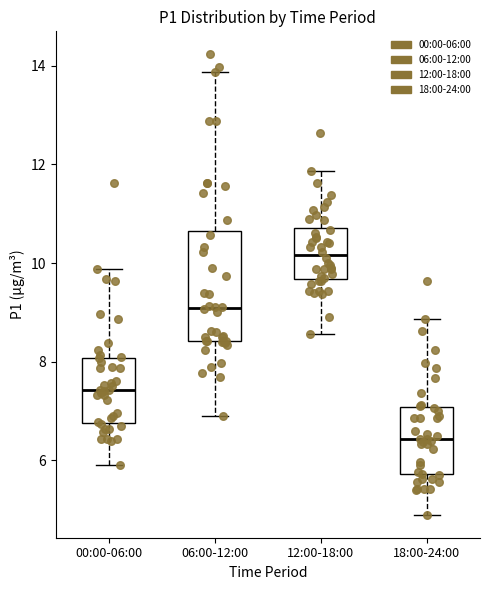

Reading left to right, read every box against the y-axis: the position of its median line, the range the box covers, and the ends of its whiskers. The values are not printed on the chart, so give them approximately, as read against the axis.

00:00-06:00: median 7.4, box 6.8 to 8.0, whiskers 6.0 to 9.8
06:00-12:00: median 9.0, box 8.4 to 10.6, whiskers 7.0 to 13.8
12:00-18:00: median 10.2, box 9.6 to 10.8, whiskers 8.6 to 11.8
18:00-24:00: median 6.4, box 5.8 to 7.0, whiskers 5.0 to 8.8